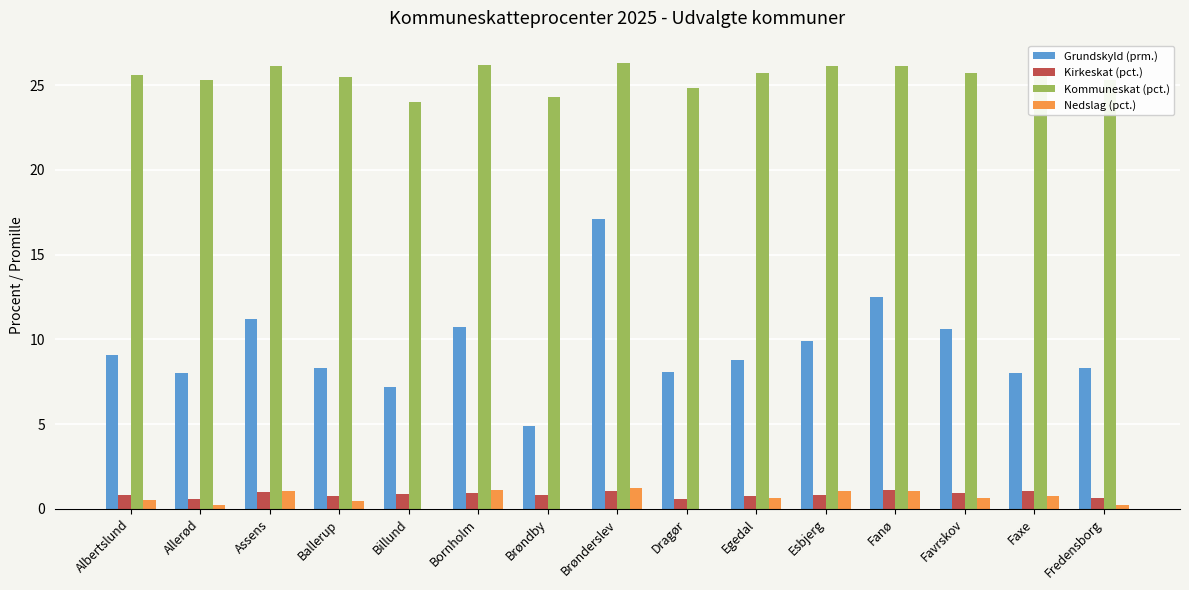

What is the average value of the Nedslag (pct.) series?

0.6